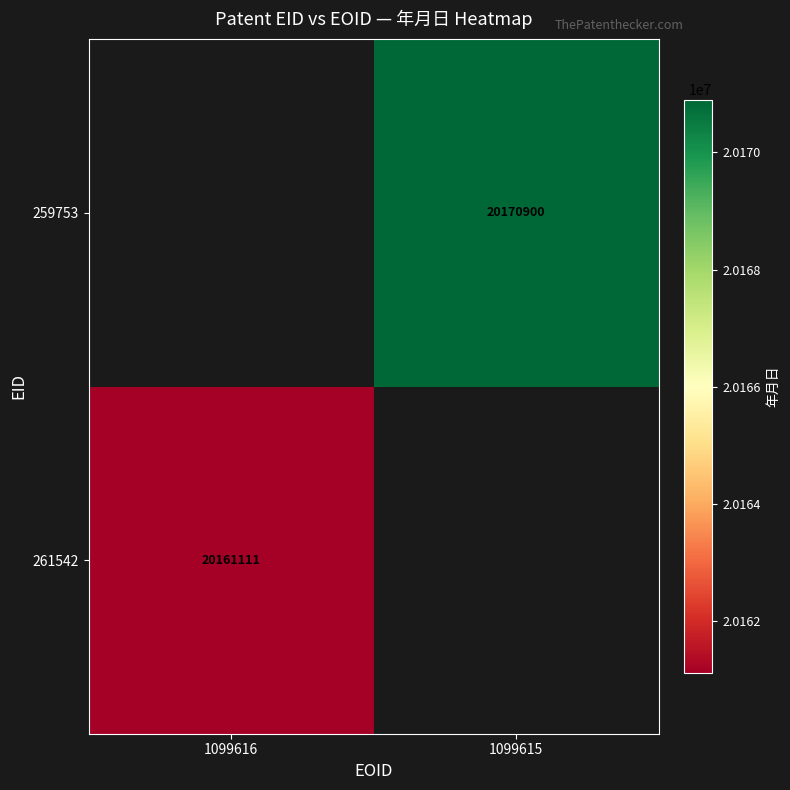

The 261542 series shows 20161111 at 1099616. True or false?

True